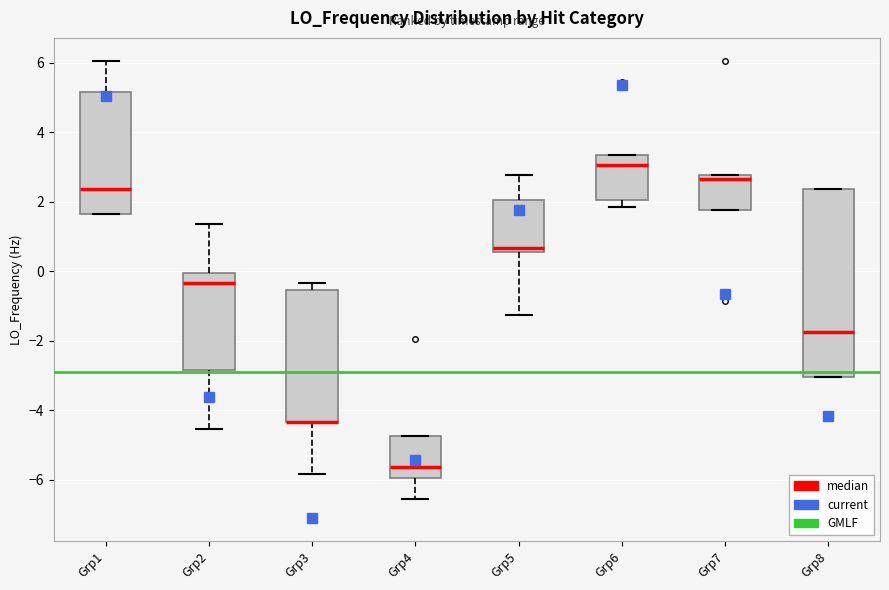

Reading left to right, read every box against the y-axis: the position of its median line, the range the box covers, and the ends of its whiskers. The values are not printed on the chart, so give them approximately, as read against the axis.

Grp1: median 2.4, box 1.6 to 5.2, whiskers 1.6 to 6.0
Grp2: median -0.4, box -2.8 to 0.0, whiskers -4.6 to 1.4
Grp3: median -4.4 (drawn on the box's lower edge), box -4.4 to -0.6, whiskers -5.8 to -0.4
Grp4: median -5.6, box -6.0 to -4.8, whiskers -6.6 to -4.8
Grp5: median 0.6 (just above the box's lower edge), box 0.6 to 2.0, whiskers -1.2 to 2.8
Grp6: median 3.0, box 2.0 to 3.4, whiskers 1.8 to 3.4
Grp7: median 2.6, box 1.8 to 2.8, whiskers 1.8 to 2.8
Grp8: median -1.8, box -3.0 to 2.4, whiskers -3.0 to 2.4